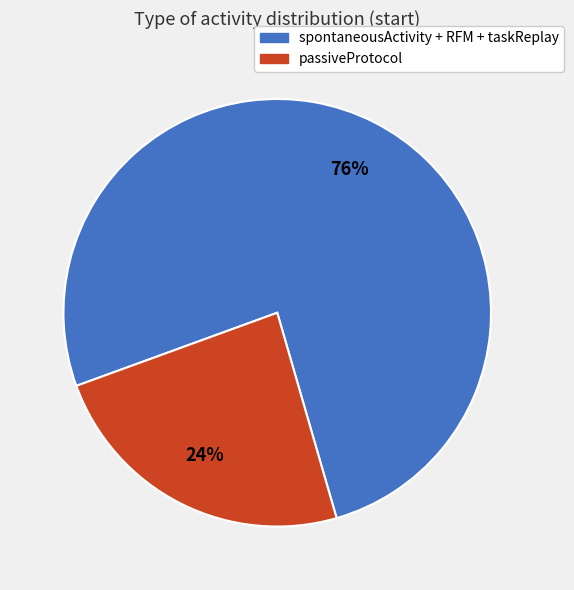

Does any single category account for the majority?

Yes